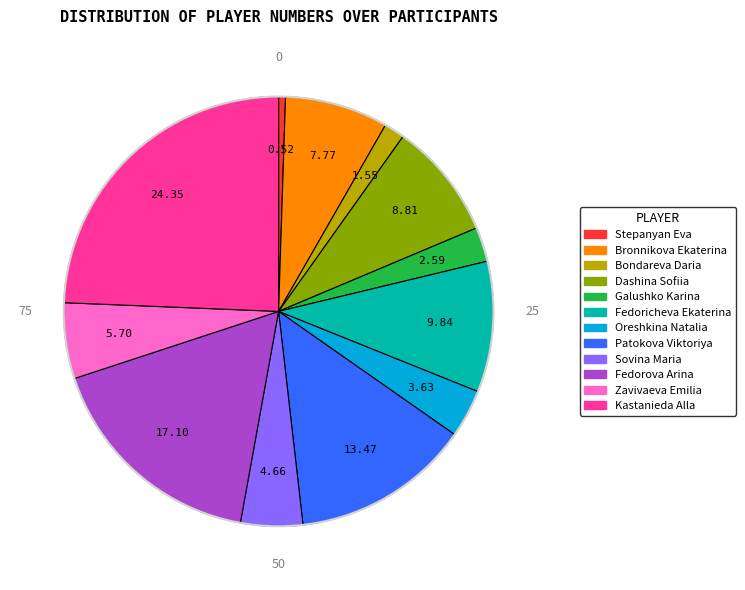

Is there any slice that represents more than half of the pie?

No